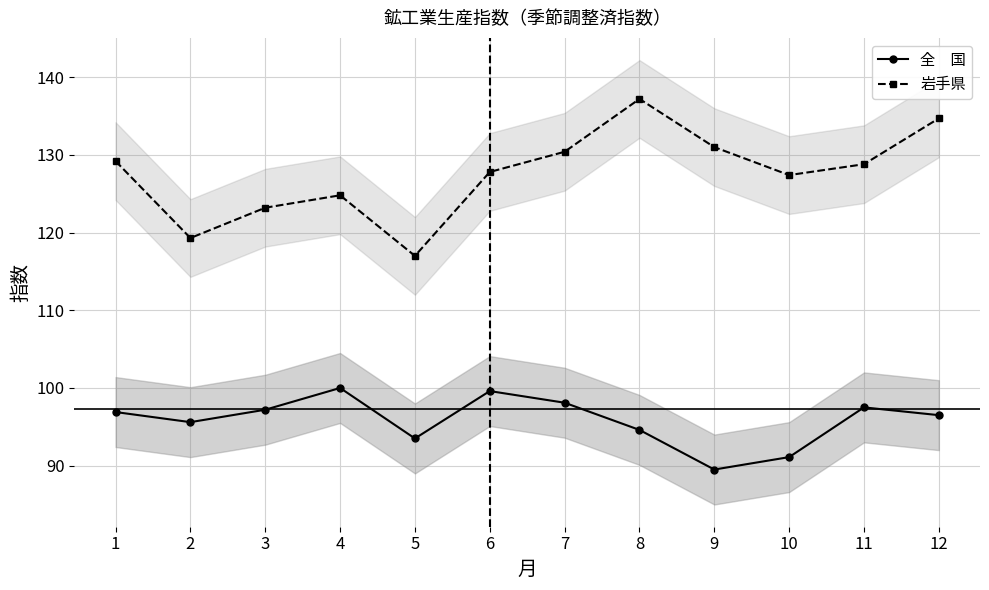

What is the average value of the 全　国 series?

95.8